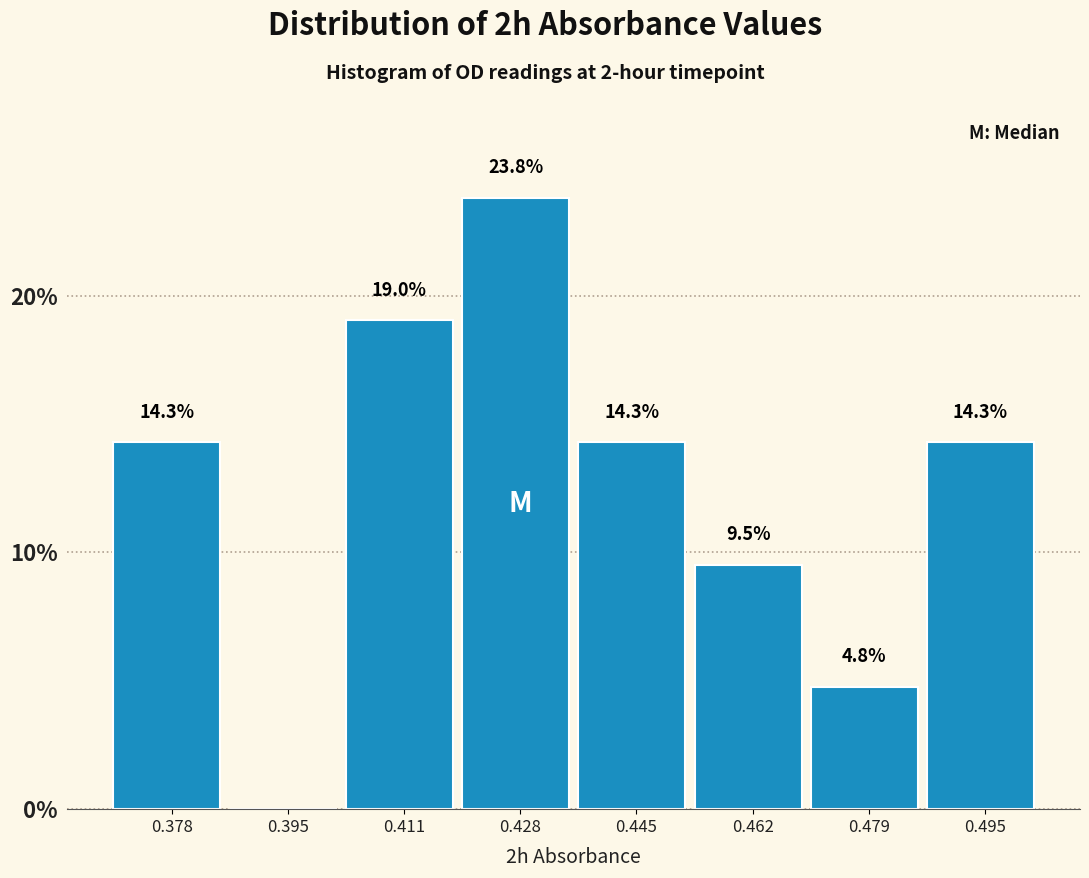

Reading left to right, what are all the values shown in this chart?

0.378=14.3	0.395=0.0	0.411=19.0	0.428=23.8	0.445=14.3	0.462=9.5	0.479=4.8	0.495=14.3